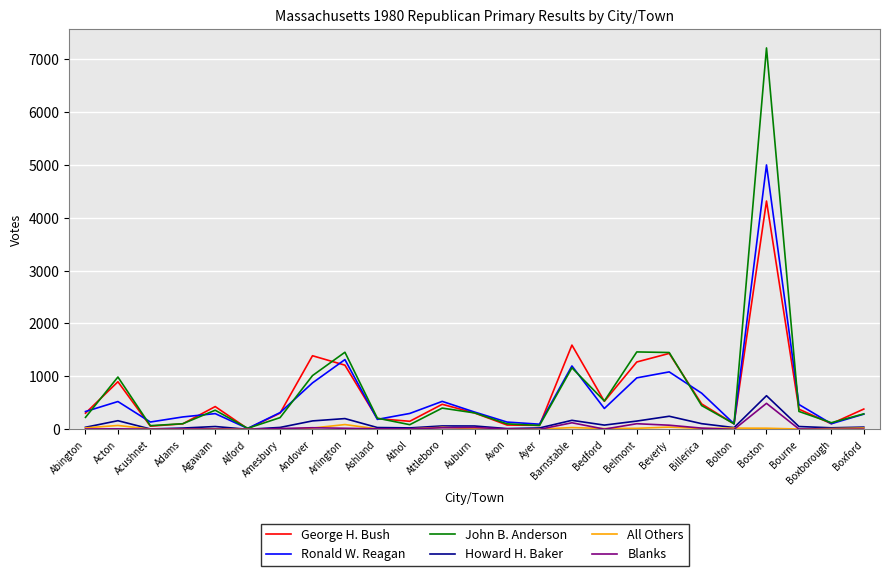

Which series changed the most between Ashland and Beverly?

John B. Anderson